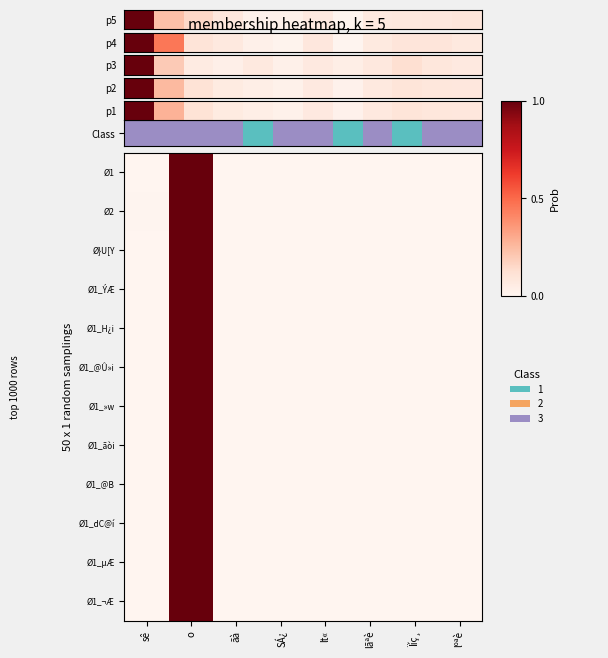

Is it true that Ø1_µÆ equals 0.0 at lãªè?

True